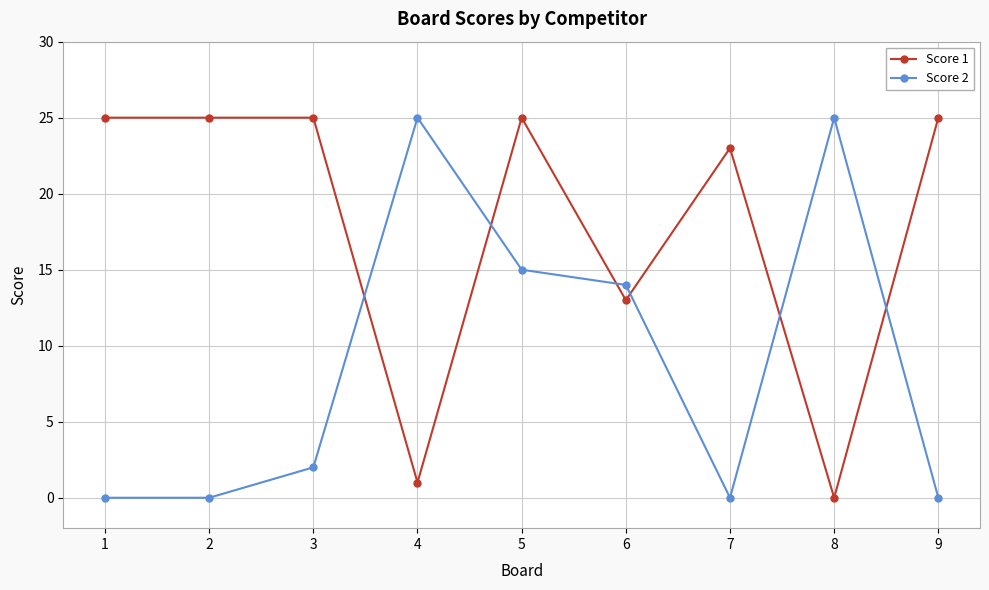

Is it true that Score 1 equals 25 at 2?

True